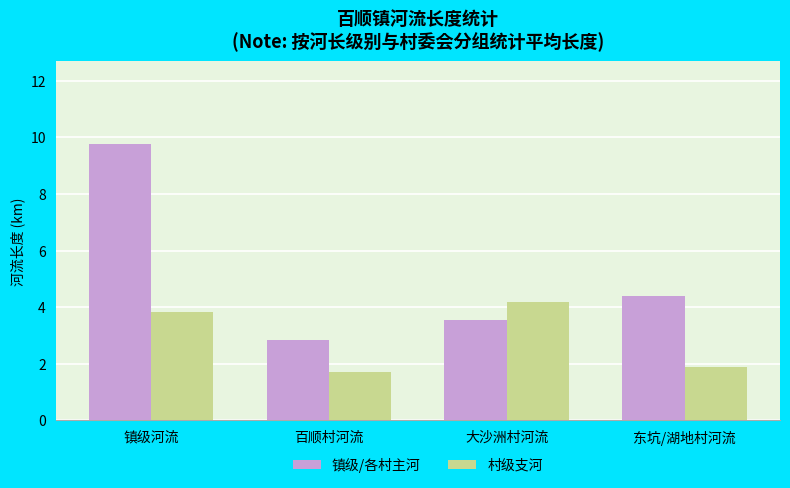

Which series has the largest total across all categories?

镇级/各村主河